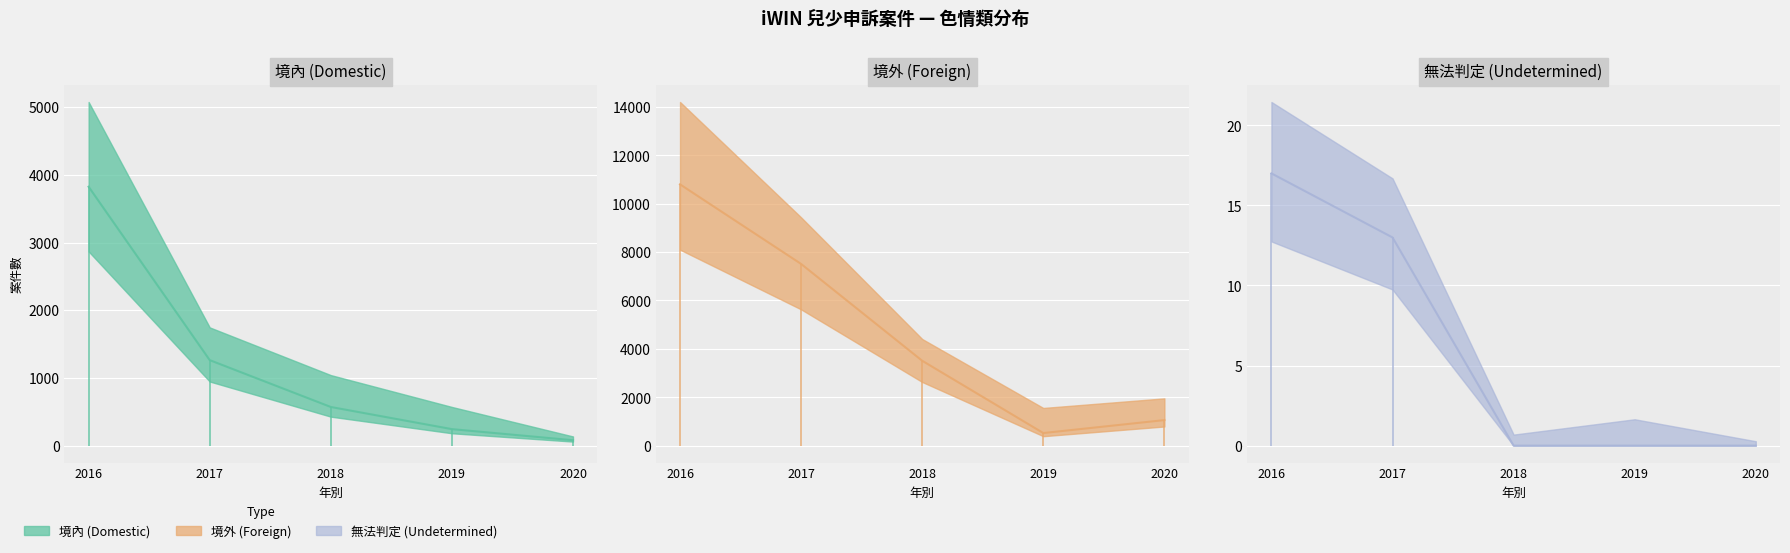

Count the number of categories in the chart.

5